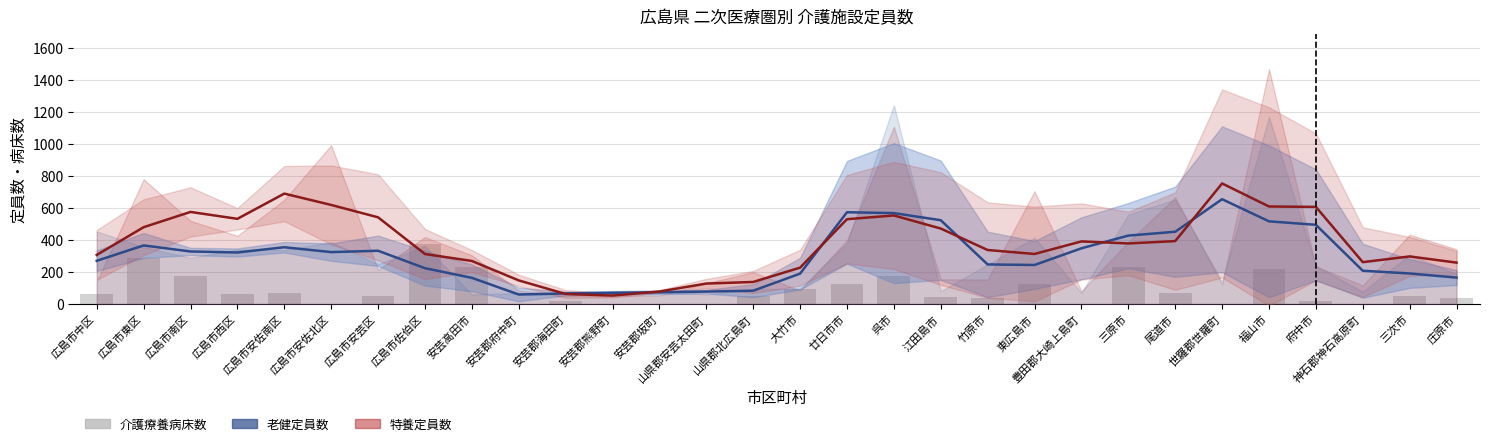

What is the difference between the 特養定員数（推移） values at 福山市 and 呉市?

56.0